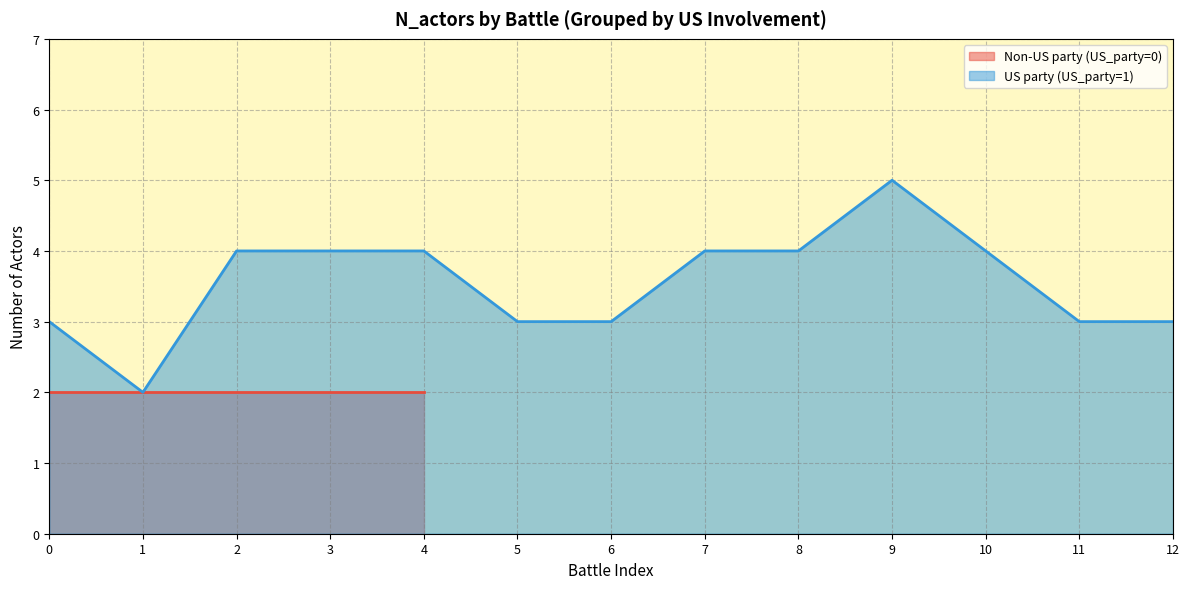

Read the US party (US_party=1) value at 11.

3